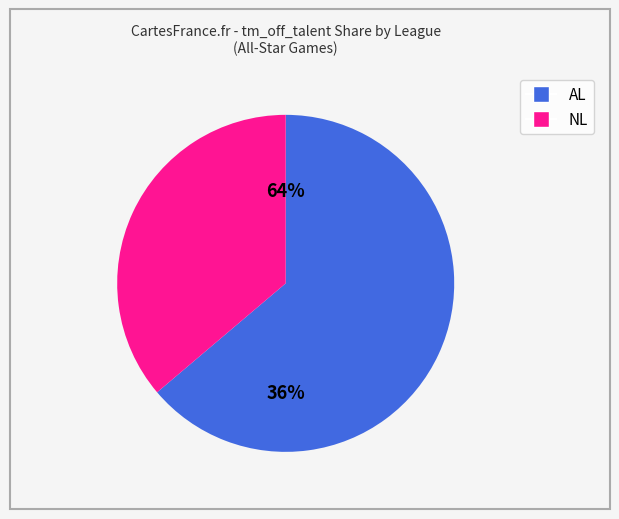

Which slice represents more than half of the pie?

NL